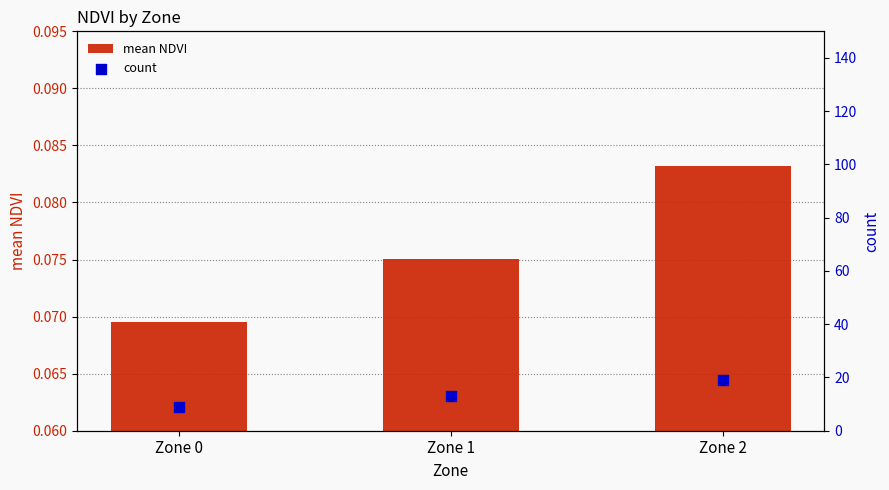

Which series has the largest Y range (max minus min)?

count